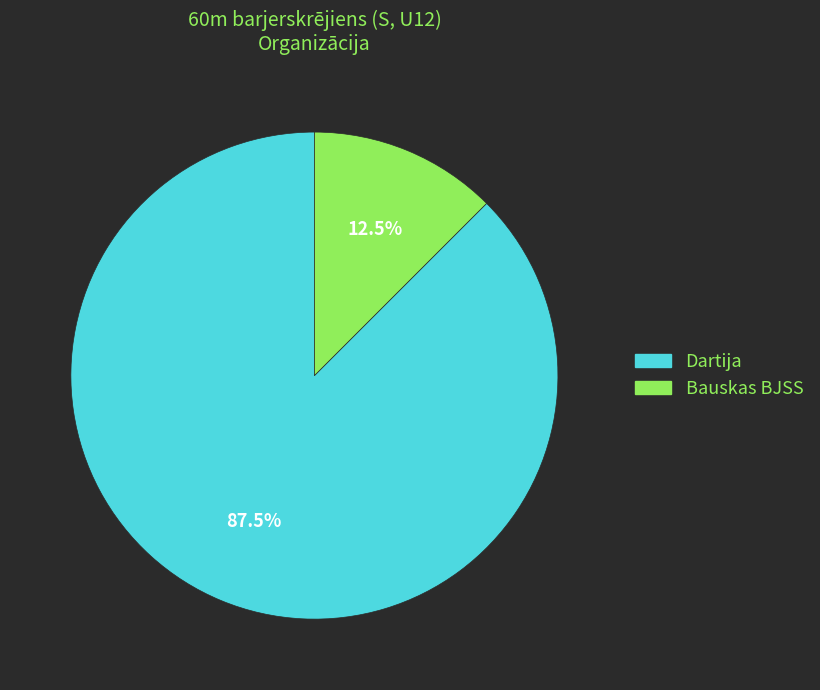

Between Bauskas BJSS and Dartija, which is larger?

Dartija